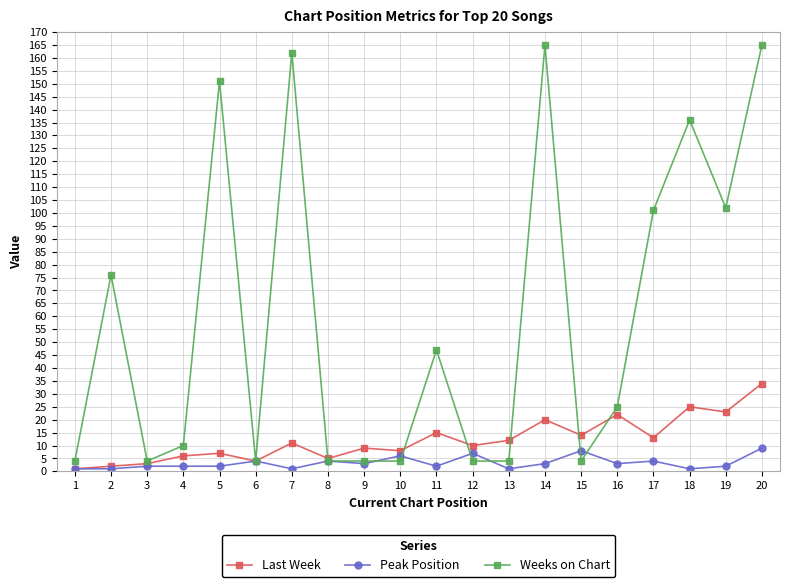

Is it true that Weeks on Chart equals 262 at 14?

False